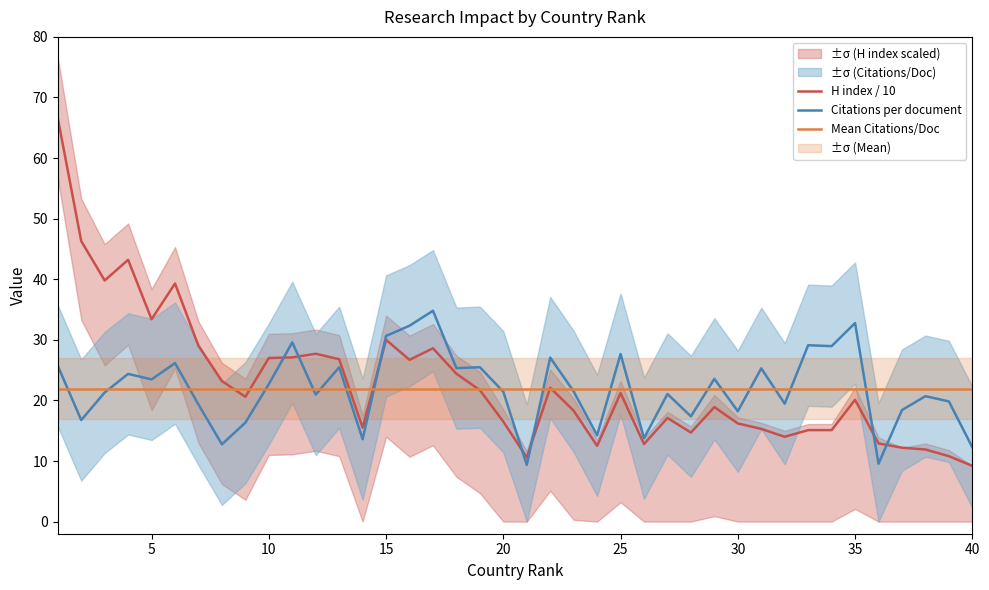

Which series ends up on top after the final intersection of Citations per document and Mean Citations/Doc?

Mean Citations/Doc